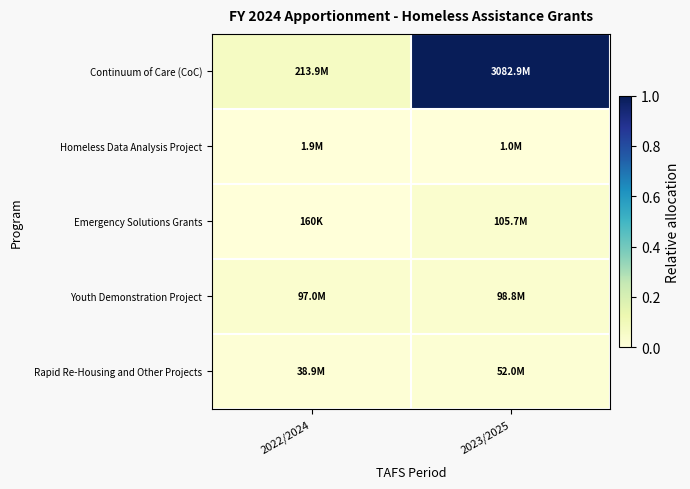

Which series changed the most between 2022/2024 and 2023/2025?

Continuum of Care (CoC)